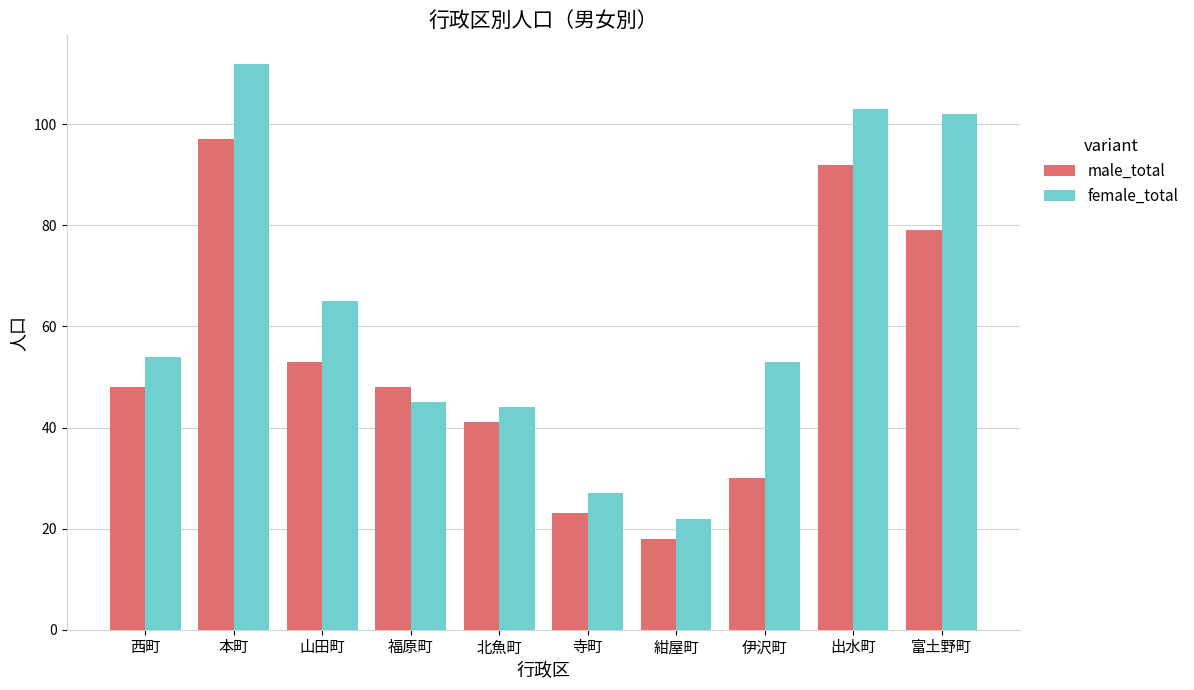

What is the label of the 7th bar from the left?

紺屋町